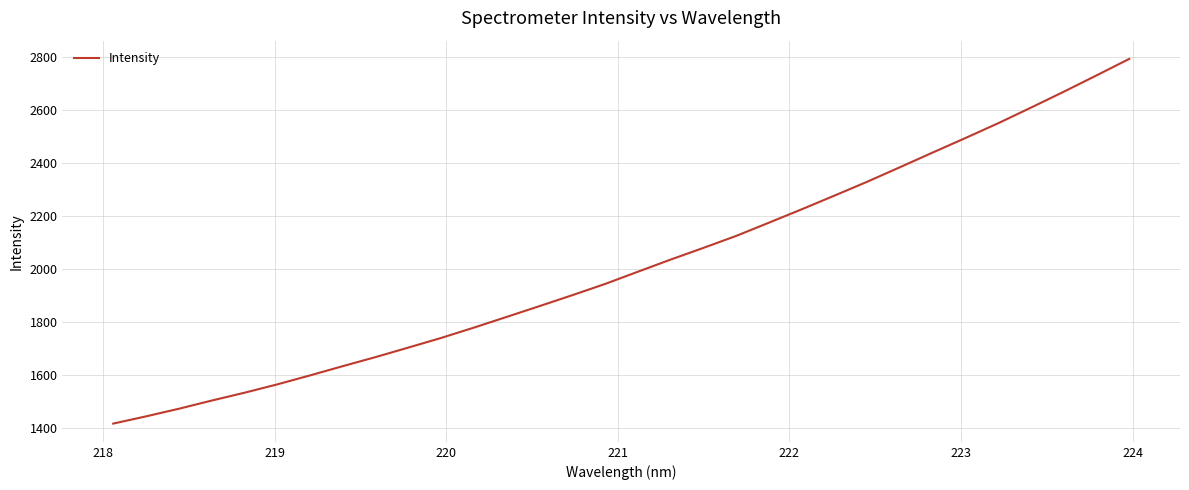

What is the greatest value displayed?

2794.2